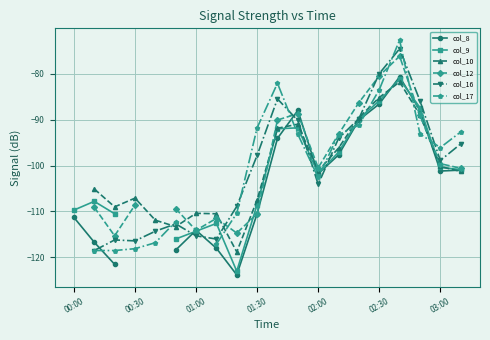

Rank the series at 19 from highest to lowest value.

col_17, col_16, col_12, col_9, col_8, col_10